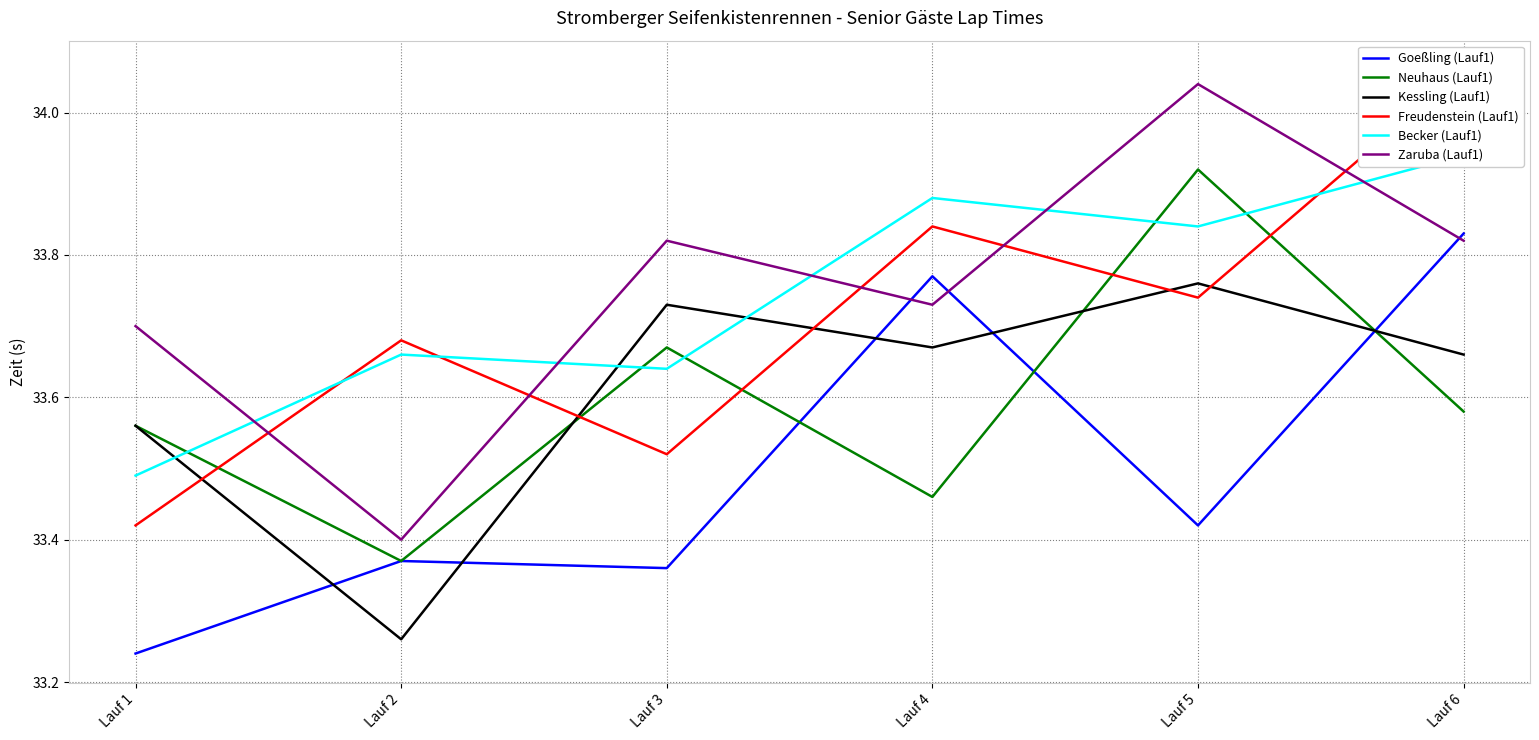

What is the total value across all series at Lauf 2?

200.7